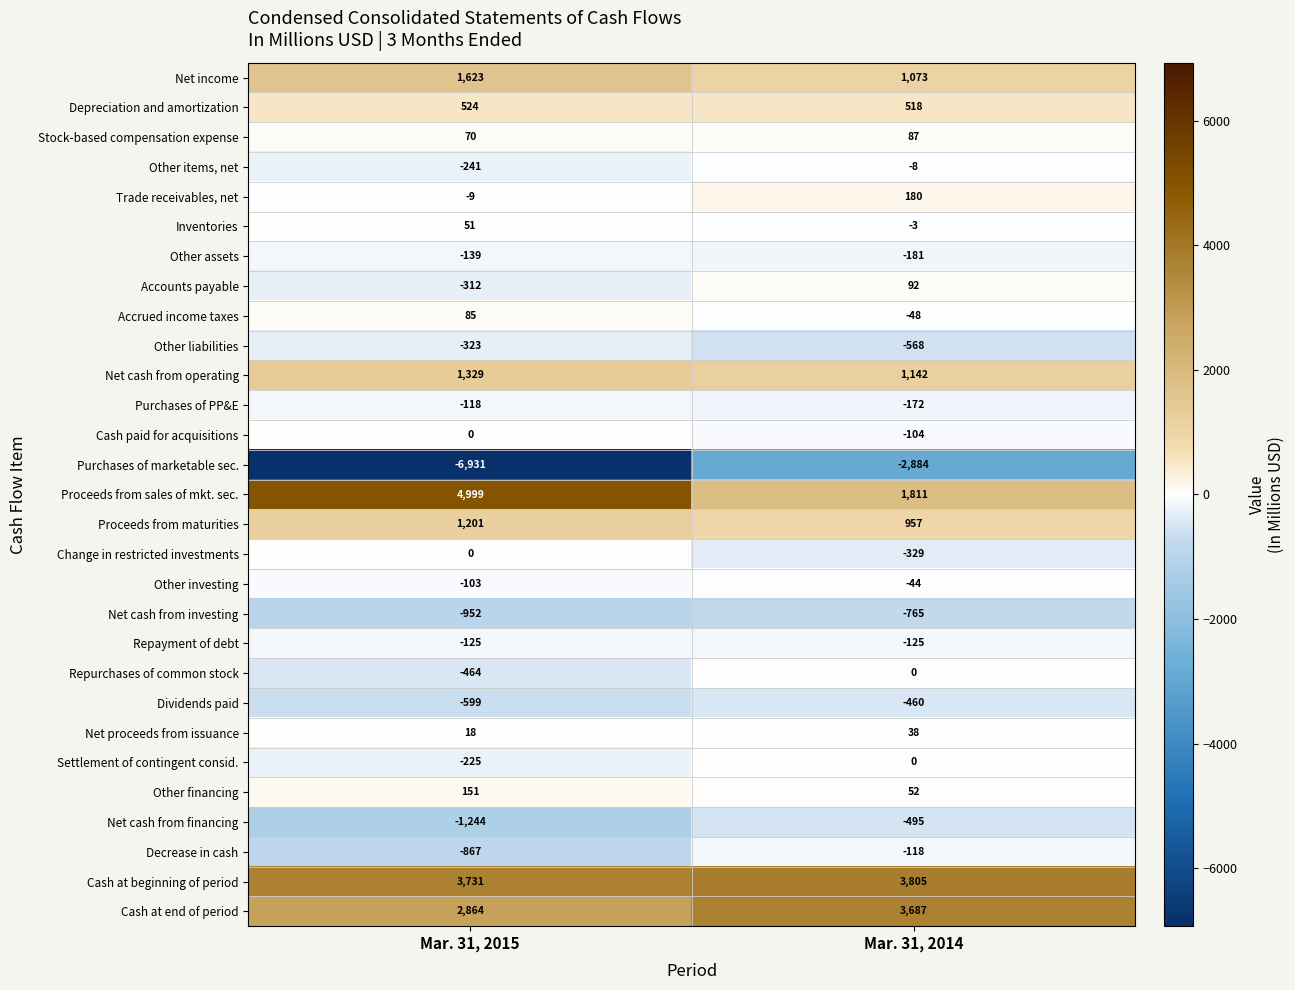

What is the minimum value shown in the chart?

-6931